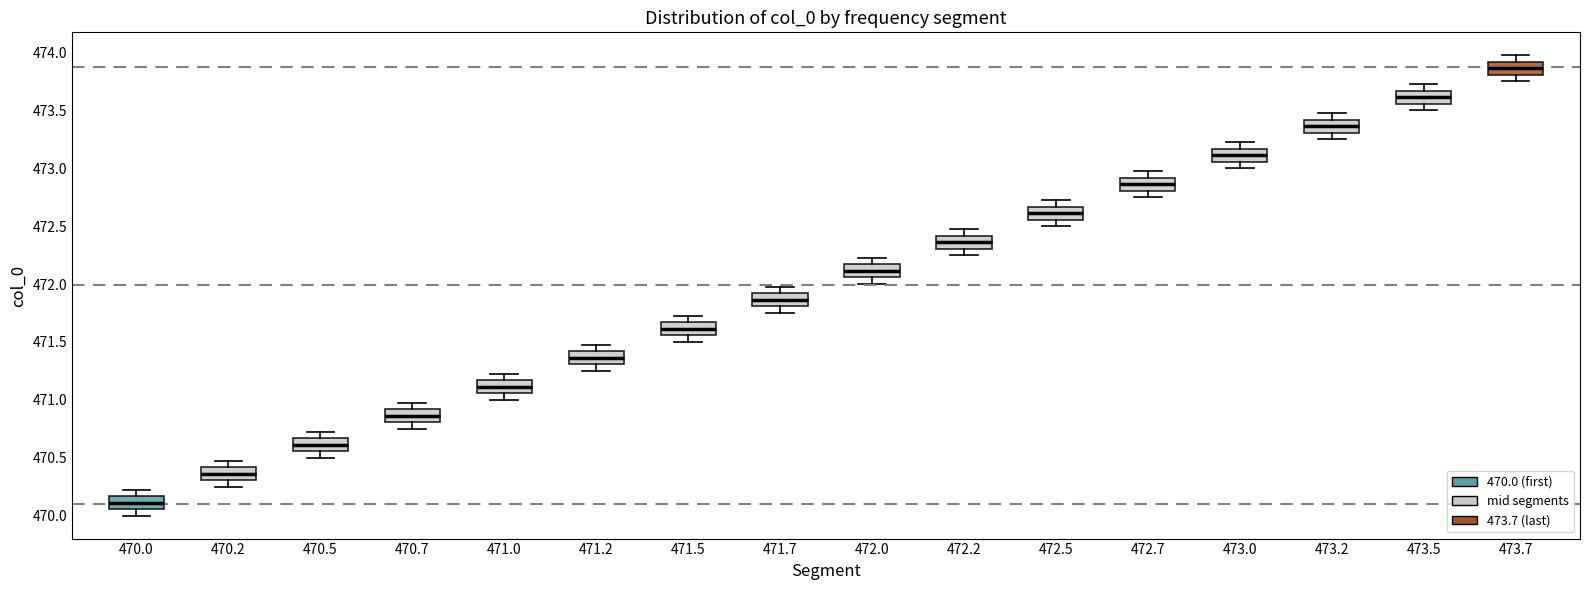

Reading left to right, transcribe this box plot: for each box, give where its median line is, the range the box spans, and where its two whiskers end, as read against the y-axis. The values are not printed on the chart, so give them approximately, as read against the axis.

470.0: median 470.10, box 470.05 to 470.15, whiskers 470.00 to 470.25
470.2: median 470.35, box 470.30 to 470.40, whiskers 470.25 to 470.50
470.5: median 470.60, box 470.55 to 470.65, whiskers 470.50 to 470.75
470.7: median 470.85, box 470.80 to 470.90, whiskers 470.75 to 471.00
471.0: median 471.10, box 471.05 to 471.15, whiskers 471.00 to 471.25
471.2: median 471.35, box 471.30 to 471.40, whiskers 471.25 to 471.50
471.5: median 471.60, box 471.55 to 471.65, whiskers 471.50 to 471.75
471.7: median 471.85, box 471.80 to 471.90, whiskers 471.75 to 472.00
472.0: median 472.10, box 472.05 to 472.15, whiskers 472.00 to 472.25
472.2: median 472.35, box 472.30 to 472.40, whiskers 472.25 to 472.50
472.5: median 472.60, box 472.55 to 472.65, whiskers 472.50 to 472.75
472.7: median 472.85, box 472.80 to 472.90, whiskers 472.75 to 473.00
473.0: median 473.10, box 473.05 to 473.15, whiskers 473.00 to 473.25
473.2: median 473.35, box 473.30 to 473.40, whiskers 473.25 to 473.50
473.5: median 473.60, box 473.55 to 473.65, whiskers 473.50 to 473.75
473.7: median 473.85, box 473.80 to 473.90, whiskers 473.75 to 474.00